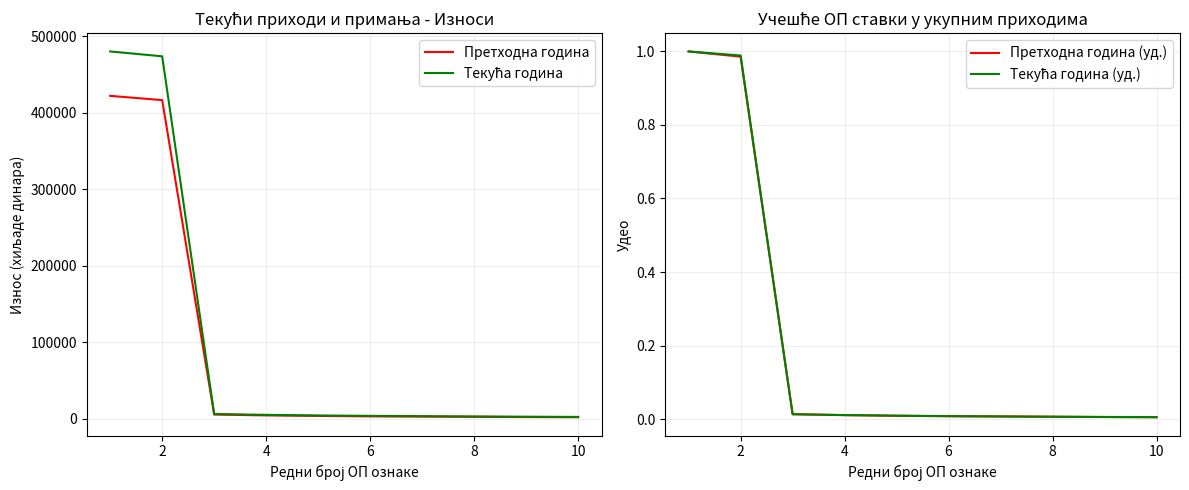

Count the number of categories in the chart.

10